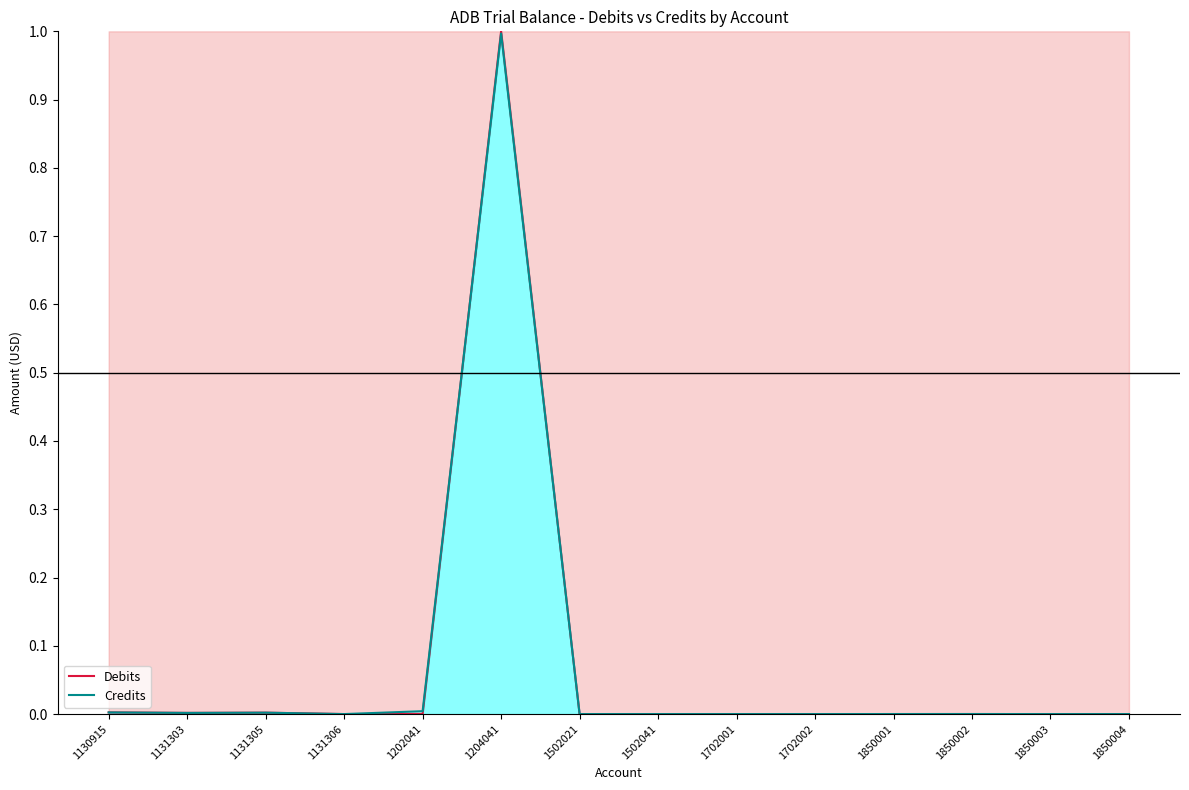

Reading left to right, transcribe all the data shown in this chart.

Debits: 1130915=0.0	1131303=0.0	1131305=0.0	1131306=0.0	1202041=0.0	1204041=1.0	1502021=0.0	1502041=0.0	1702001=0.0	1702002=0.0	1850001=0.0	1850002=0.0	1850003=0.0	1850004=0.0
Credits: 1130915=0.0	1131303=0.0	1131305=0.0	1131306=0.0	1202041=0.0	1204041=1.0	1502021=0.0	1502041=0.0	1702001=0.0	1702002=0.0	1850001=0.0	1850002=0.0	1850003=0.0	1850004=0.0